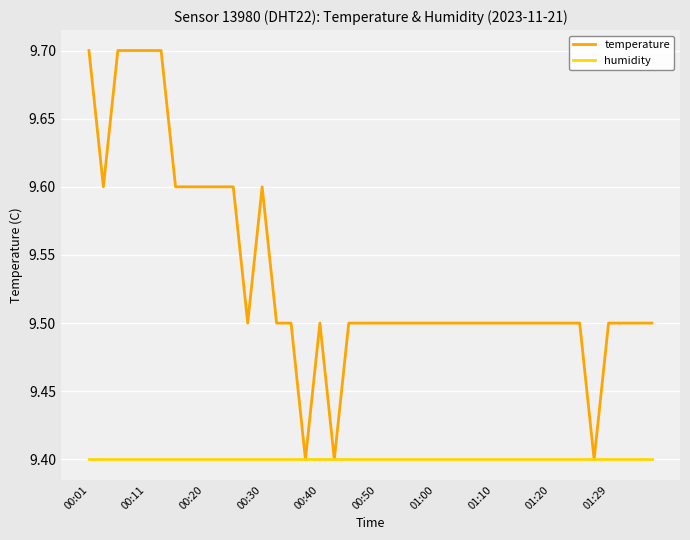

Rank the series by their maximum value, from highest to lowest.

temperature, humidity